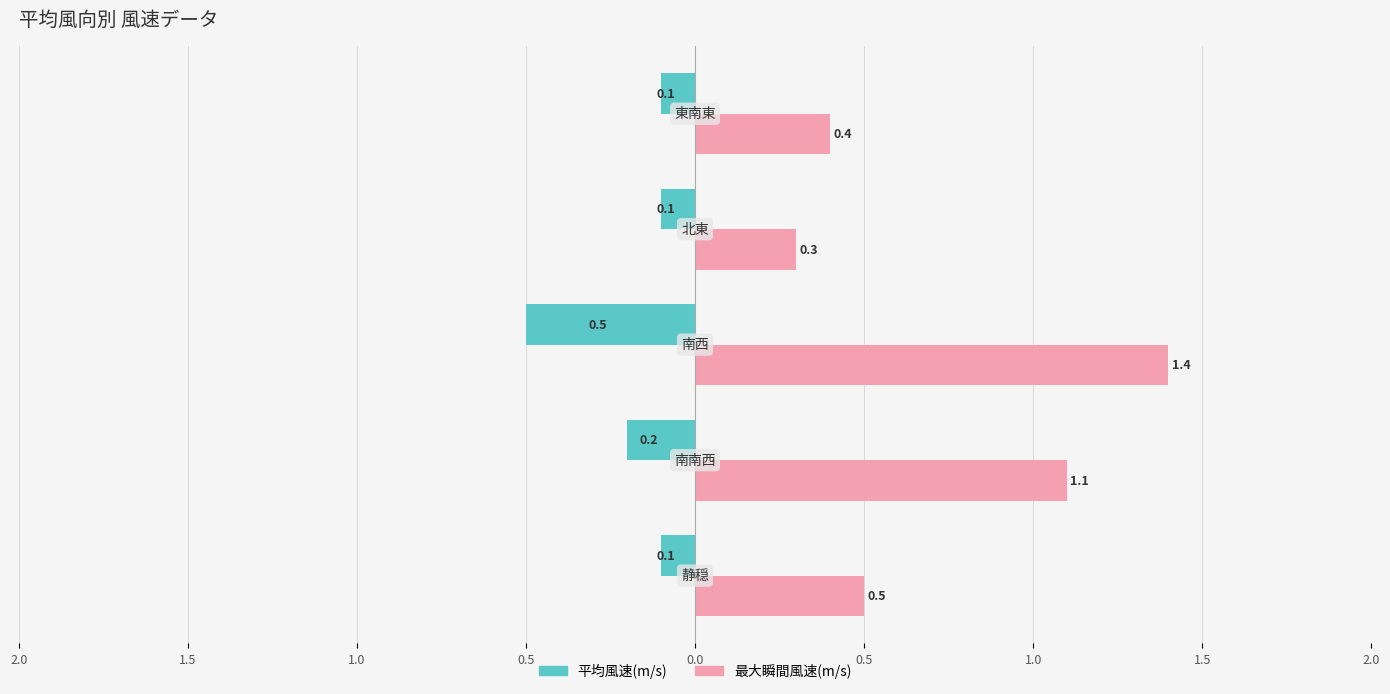

What are all the series names shown in the legend?

平均風速(m/s), 最大瞬間風速(m/s)